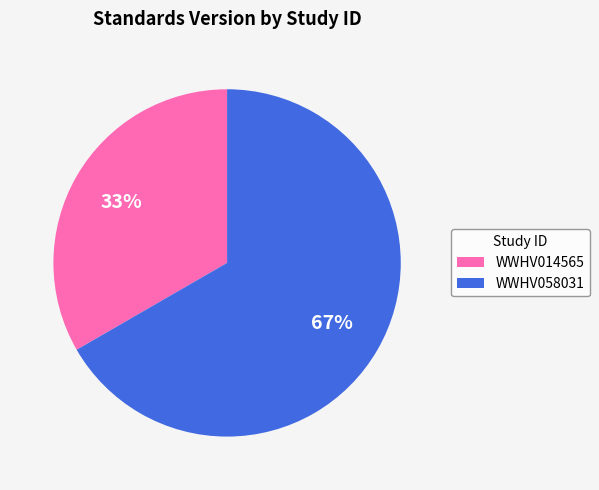

How many segments does this pie chart have?

2